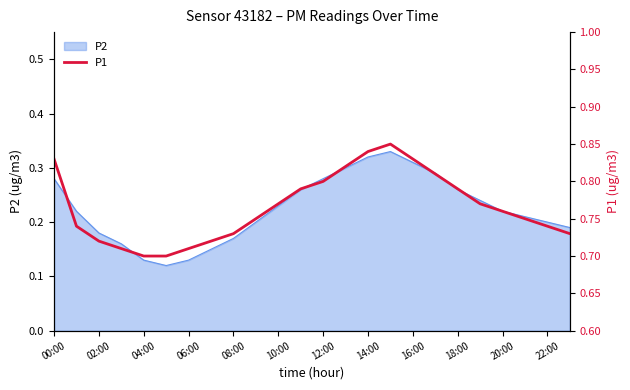

What is the greatest value displayed?

0.8